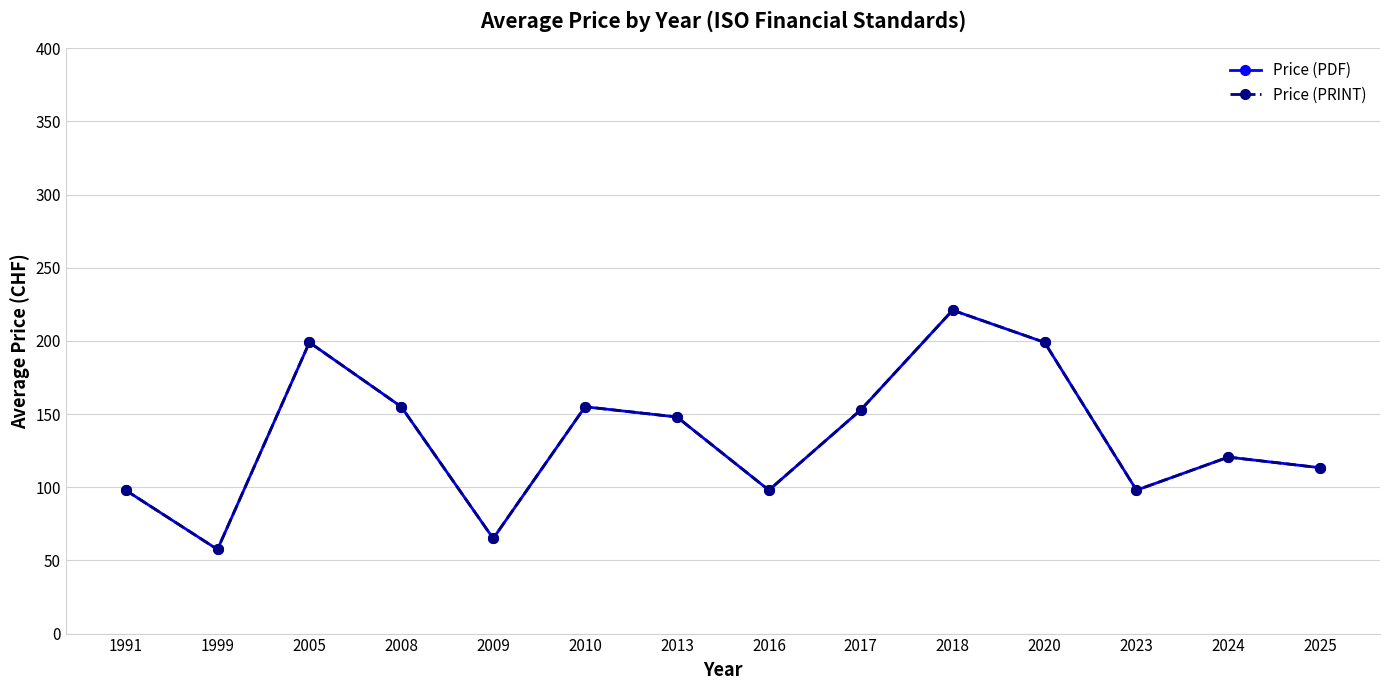

Is this an area chart (filled region under the line)?

No